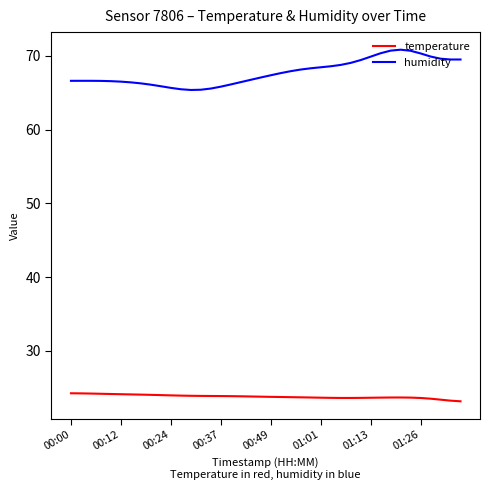

What is the difference between the second highest and second lowest values in the humidity series?

5.3